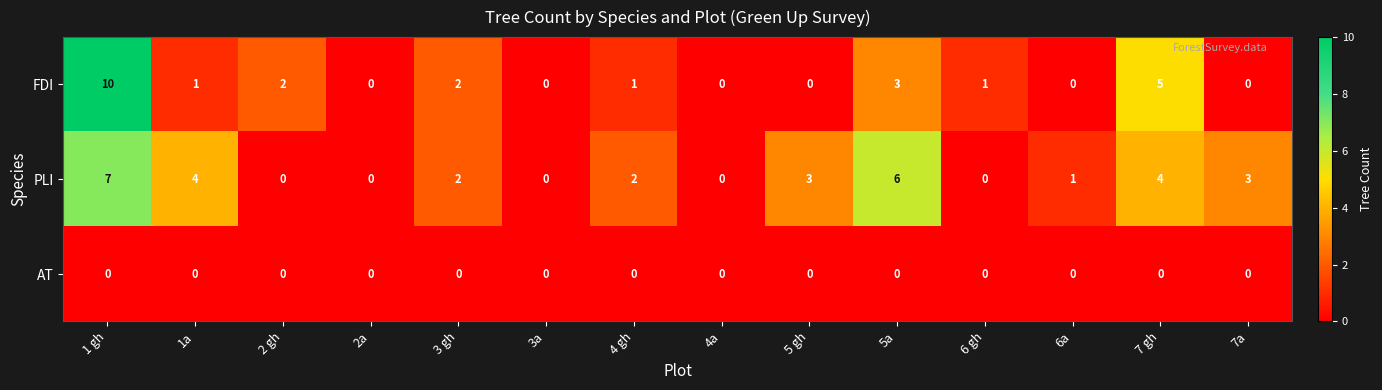

Which series has the largest total across all categories?

PLI